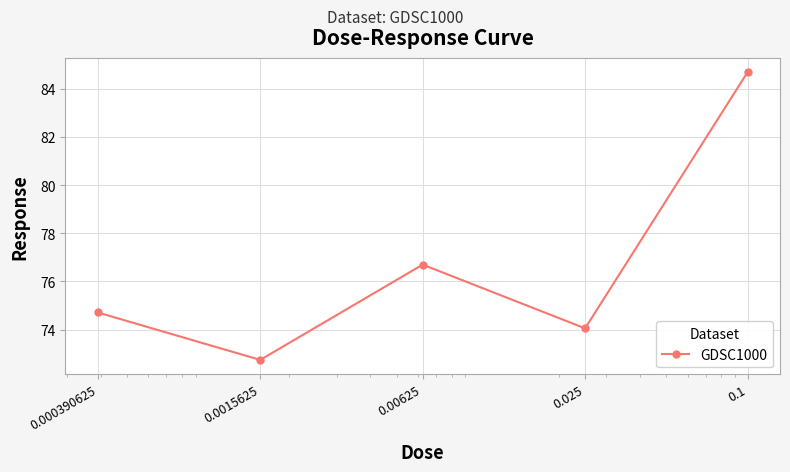

How many interior local valleys (lower than both neighbors) does the data have?

2